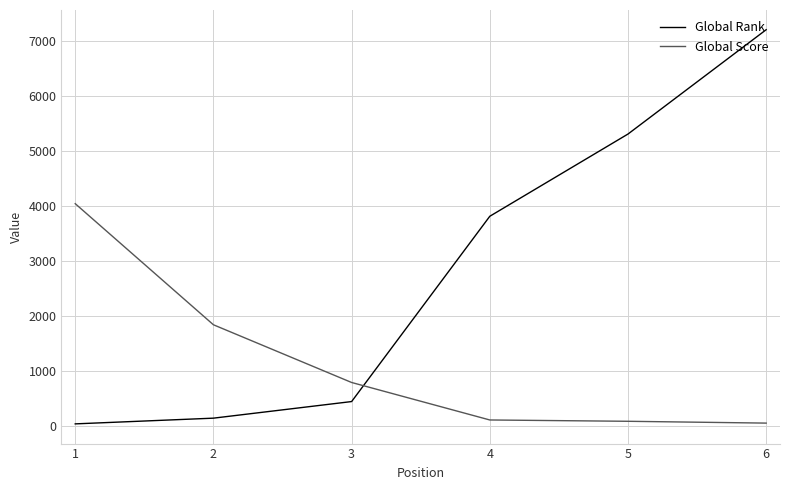

Is the value of Global Rank at 1 greater than the value of Global Score at 4?

No